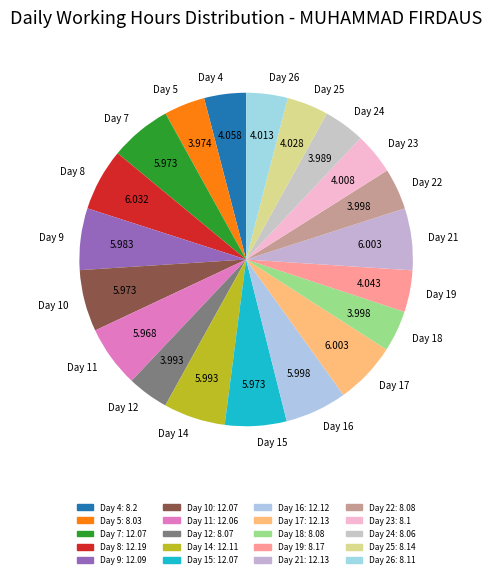

Is the sum of Day 25 and Day 12 greater than half?

No